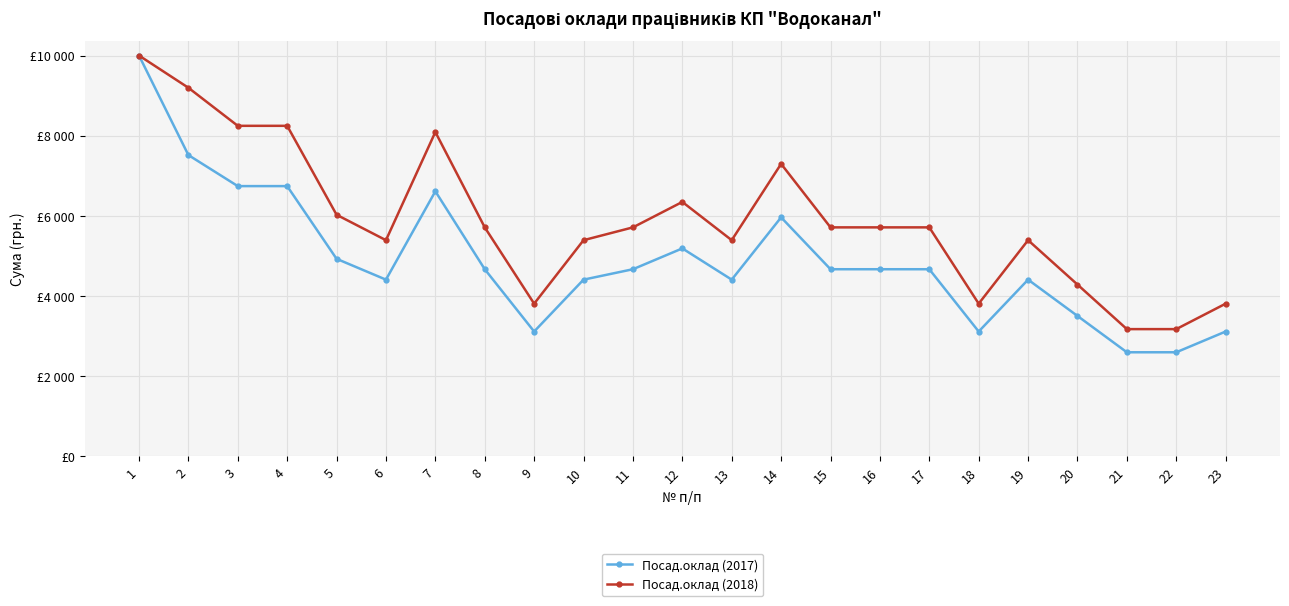

Rank the series by their average value, from highest to lowest.

Посад.оклад (2018), Посад.оклад (2017)